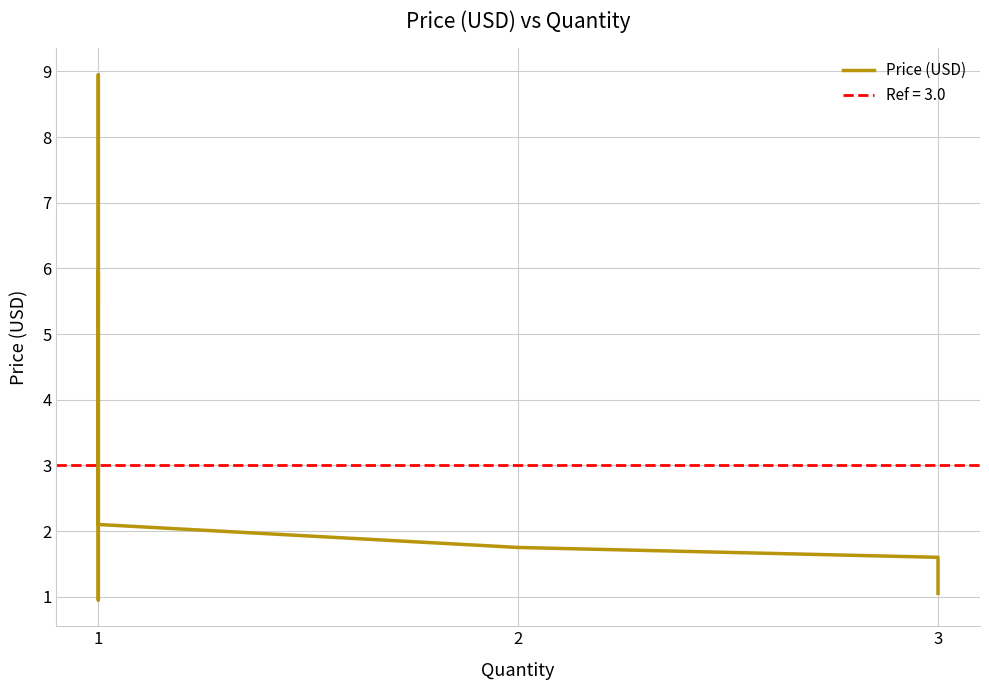

Count the number of categories in the chart.

14